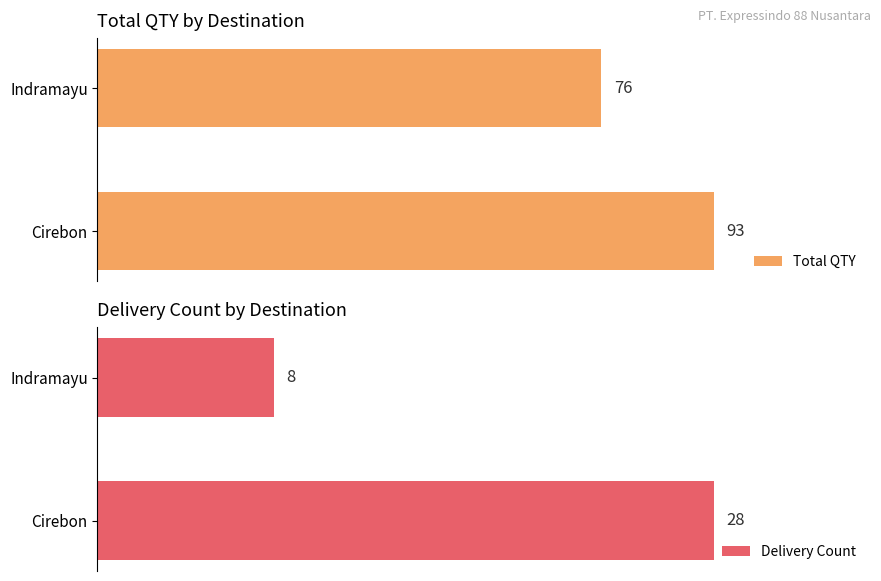

What are all the series names shown in the legend?

Total QTY, Delivery Count